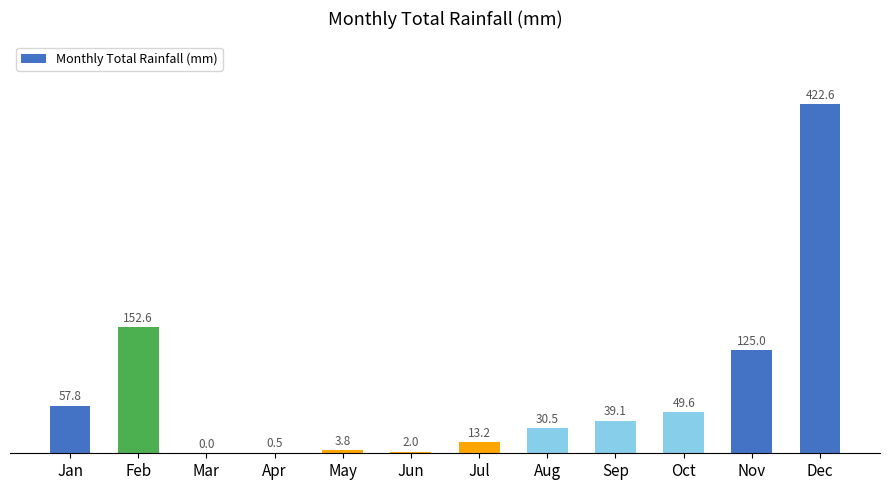

Which label corresponds to the largest value in the chart?

Dec